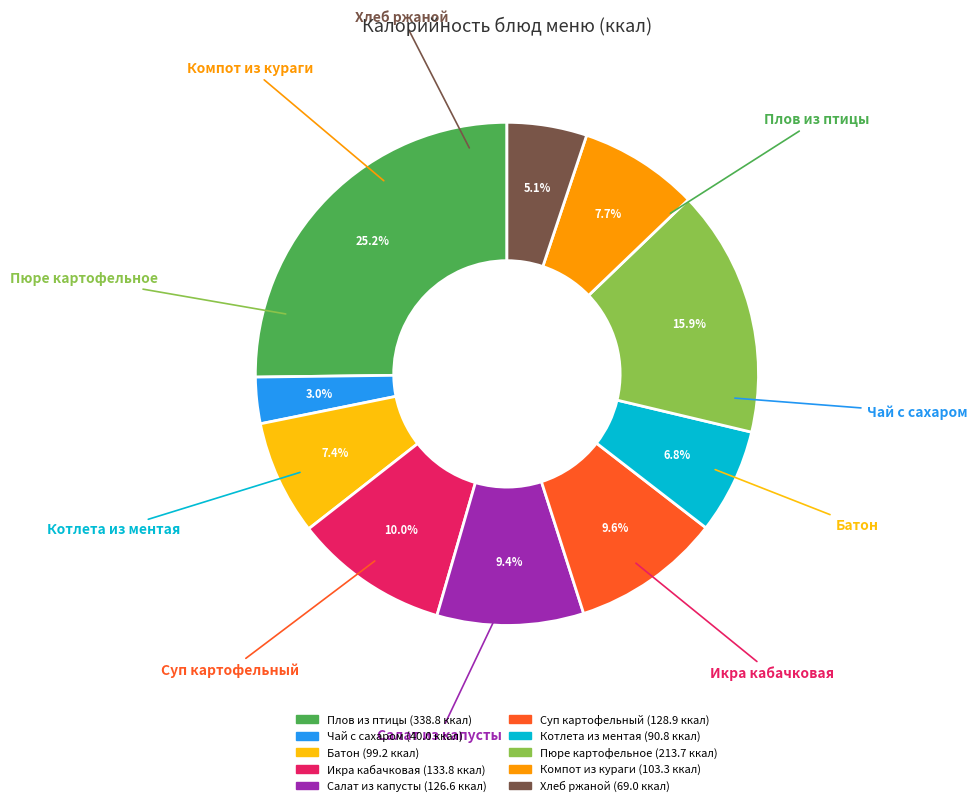

How much of the chart is everything except Компот из кураги?

92.3%